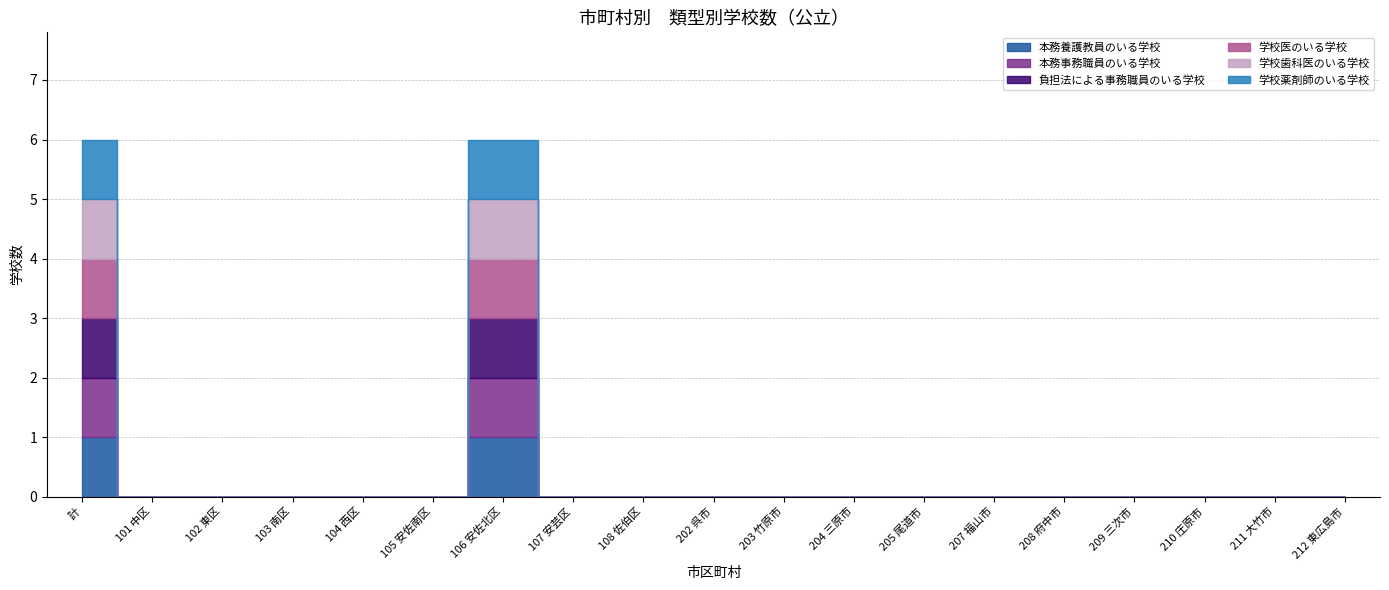

Is this an area chart (filled region under the line)?

No